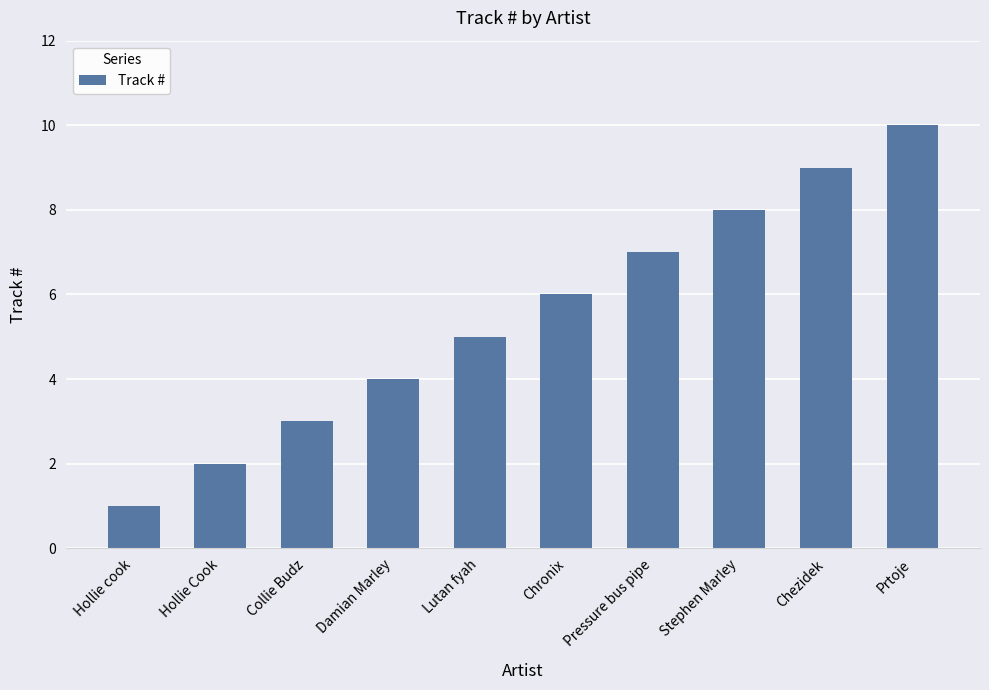

The value at Hollie cook is 2. True or false?

False